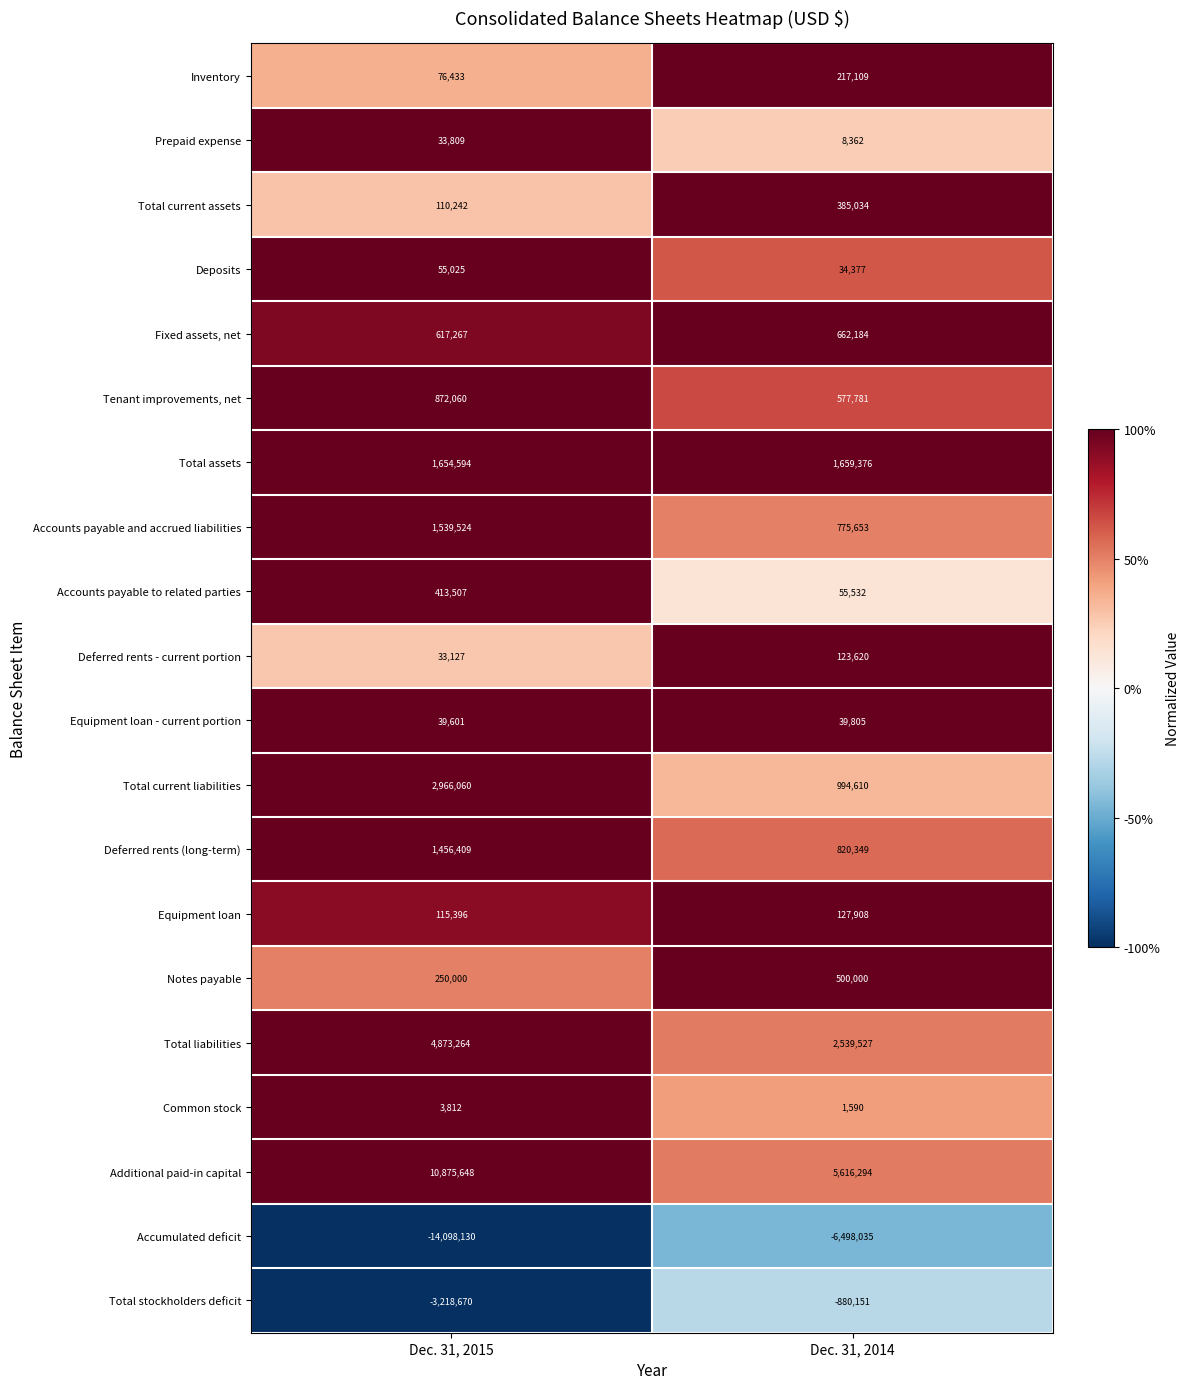

Which label corresponds to the largest value in the chart?

Dec. 31, 2015